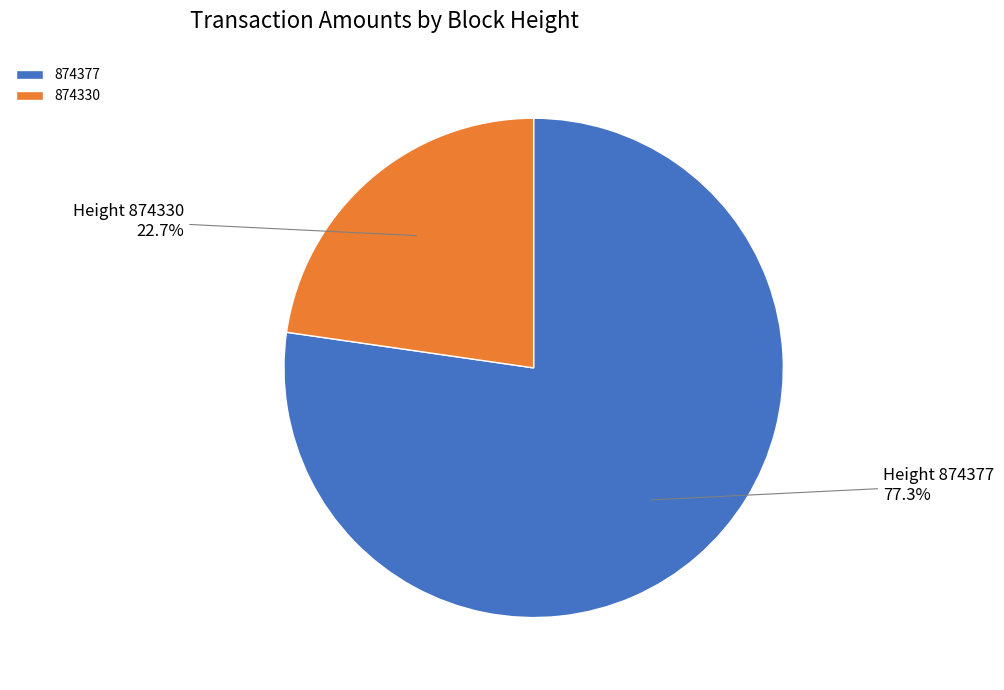

How many segments does this pie chart have?

2